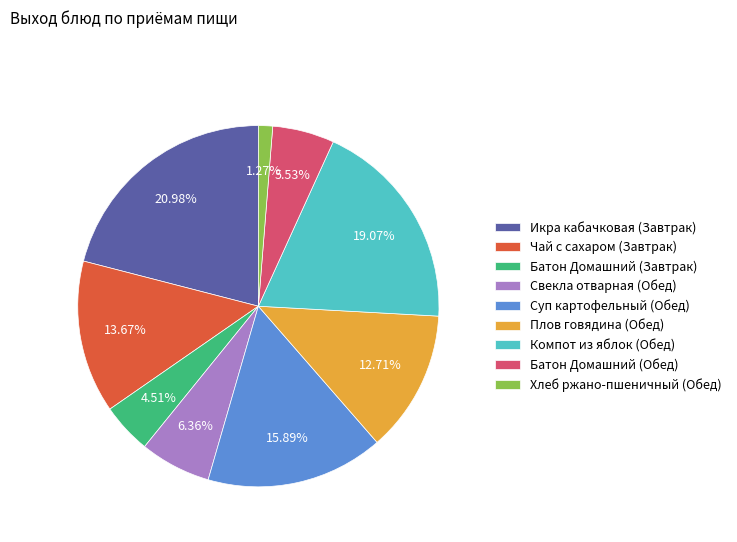

To the nearest percent, what percentage of the pie is Свекла отварная (Обед)?

6%